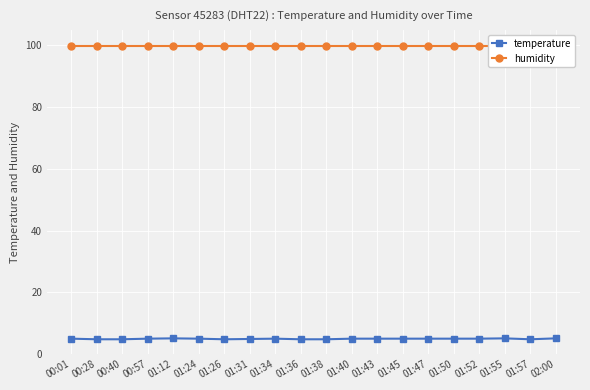

What are all the series names shown in the legend?

temperature, humidity